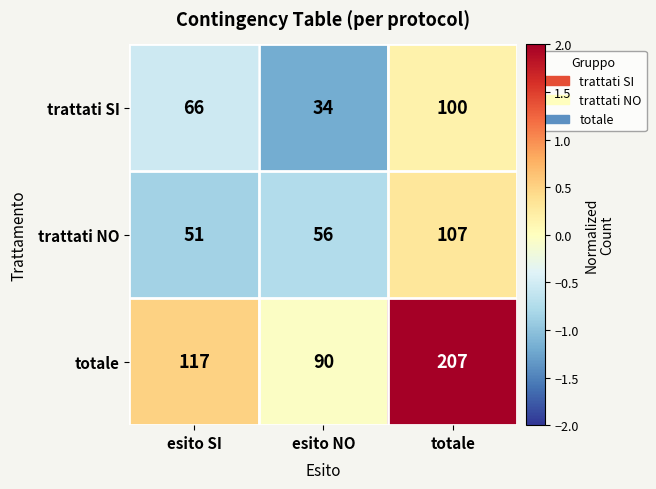

At how many categories does at least one series exceed 74?

3